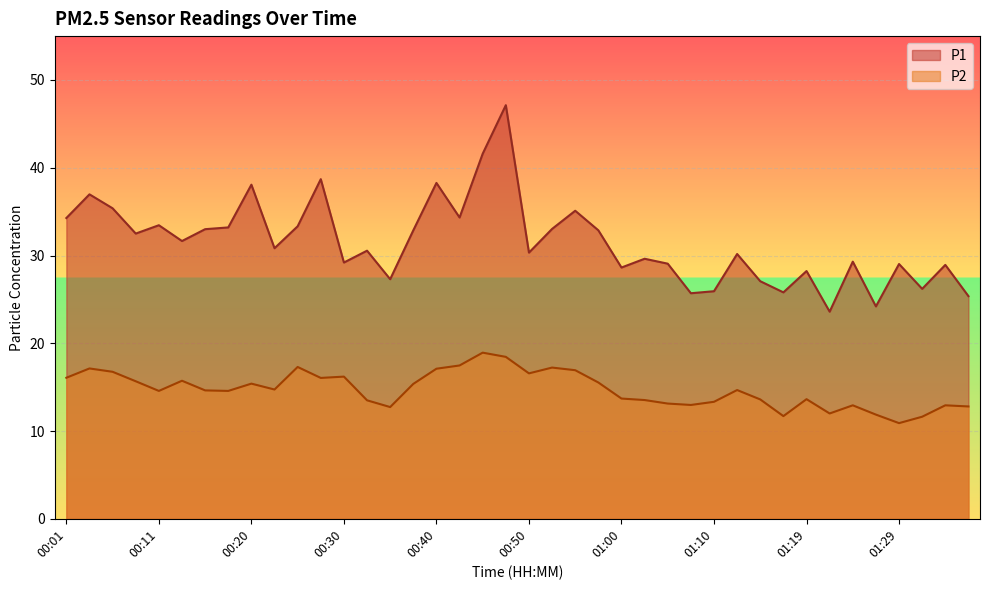

Is the value of P1 at 01:02 greater than the value of P2 at 00:52?

Yes